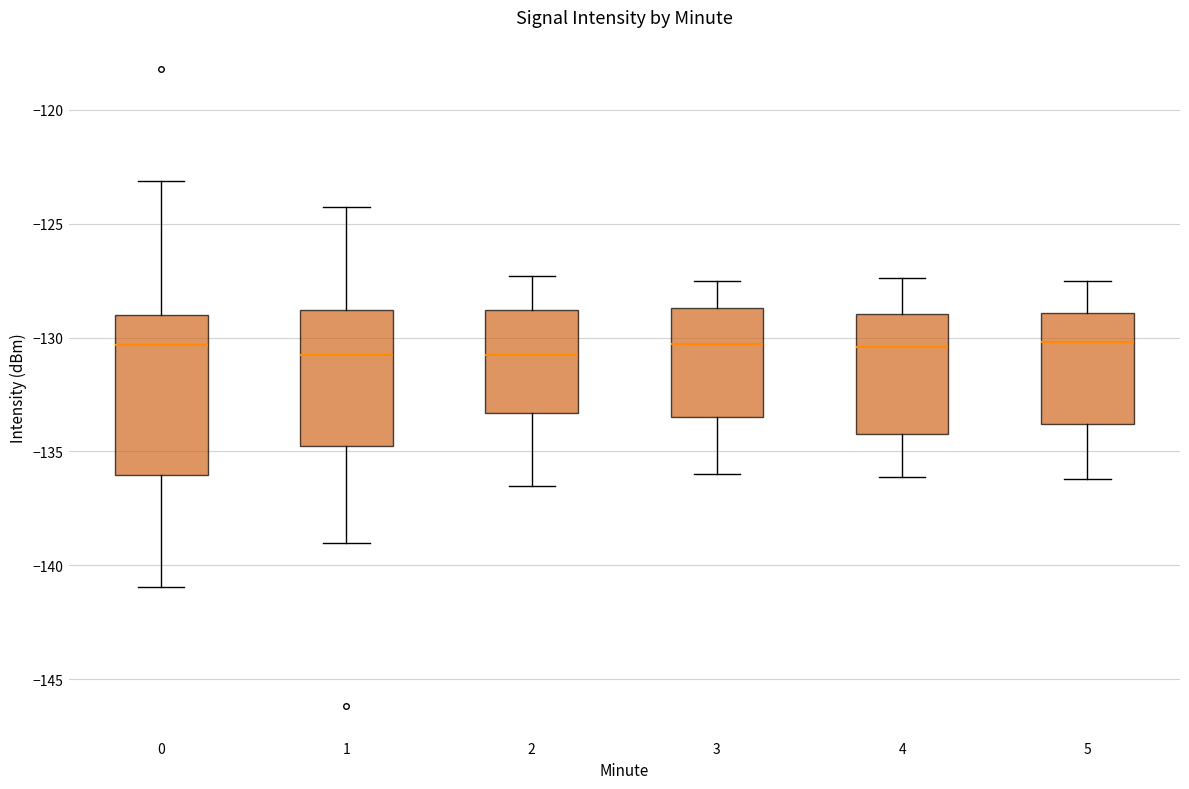

Comparing the boxes themselves (not the whiskers), which one is the tallest?

0